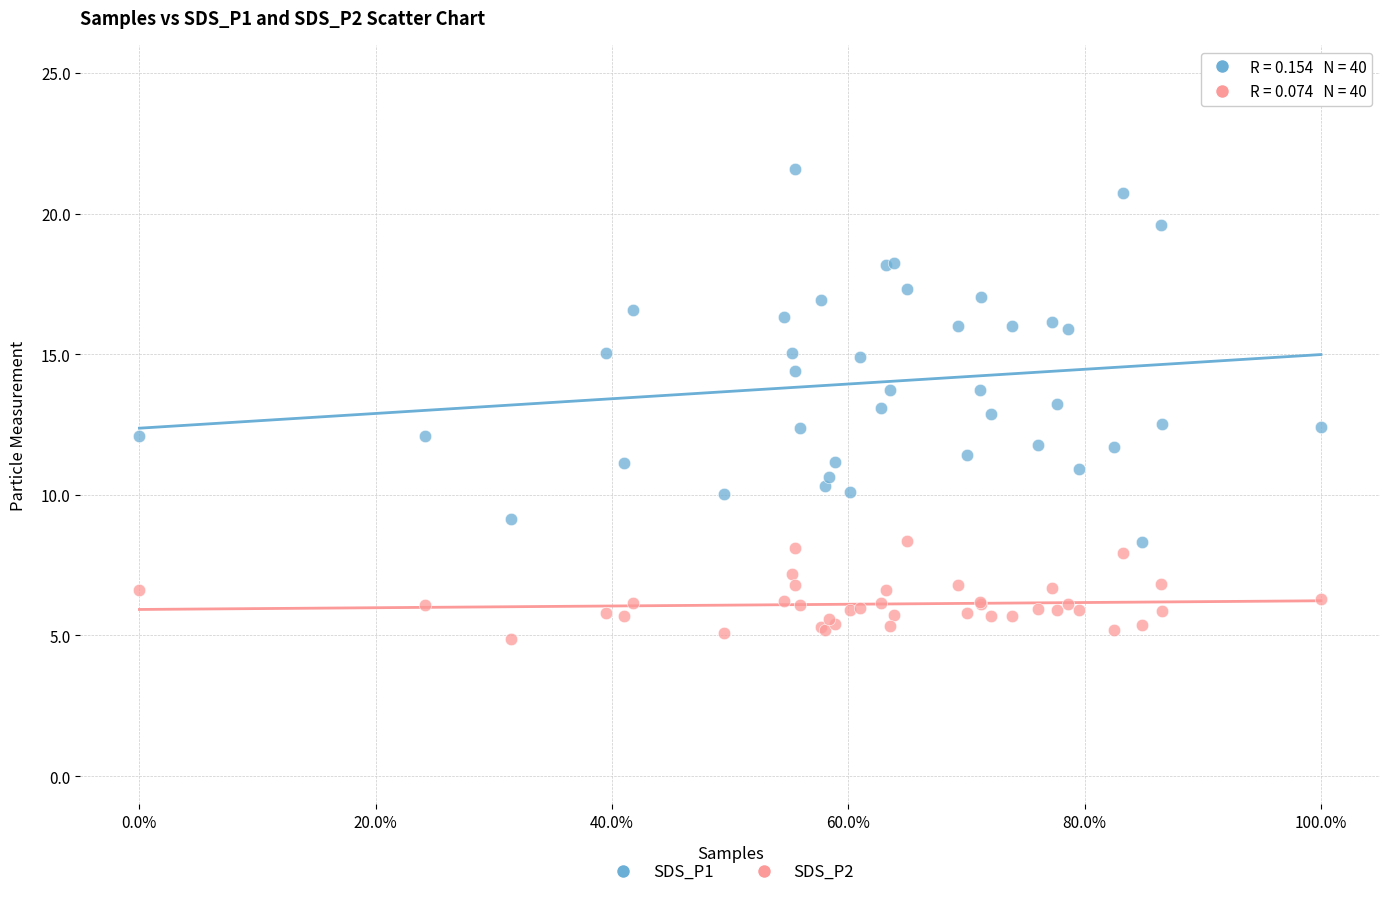

Which series has the largest Y range (max minus min)?

SDS_P1